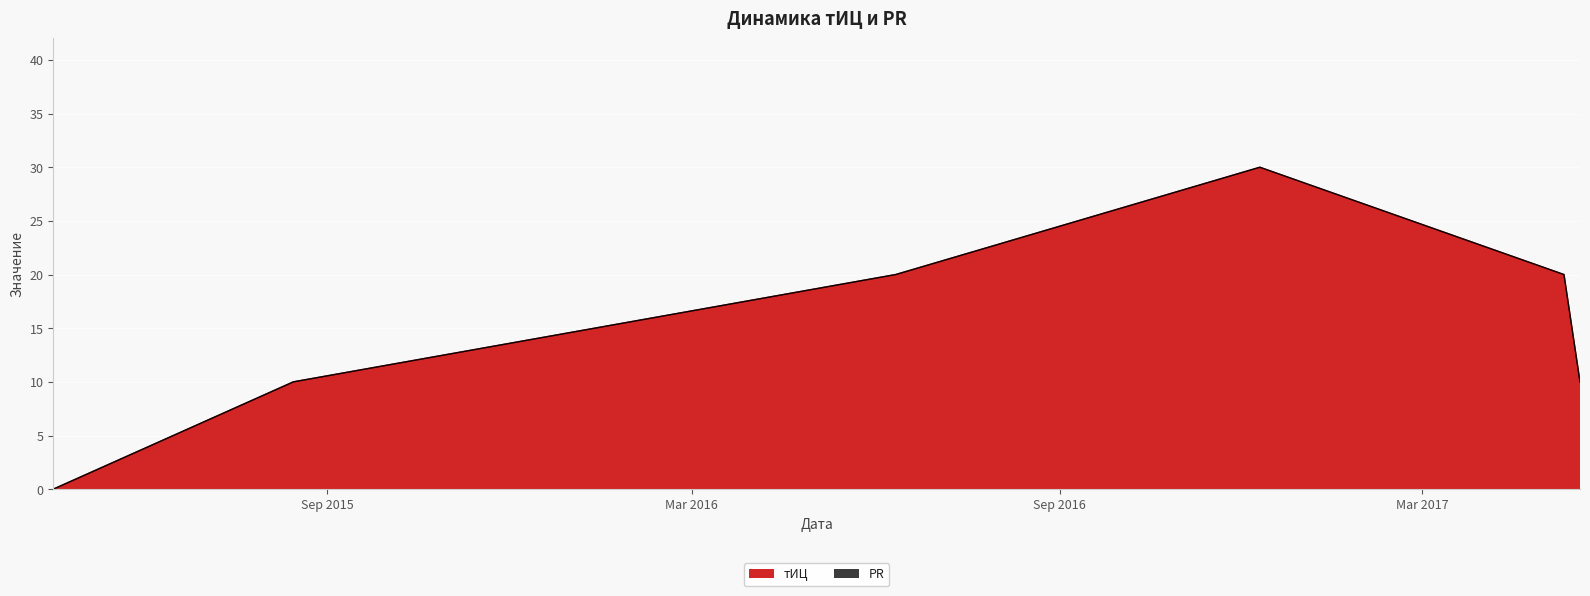

How many values are below 20?

3